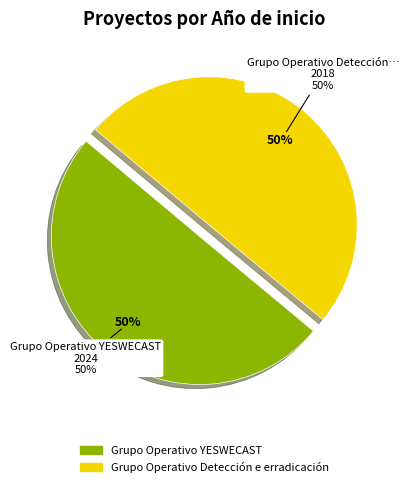

Which category has the smallest portion of the pie?

Grupo Operativo Detección e erradicación